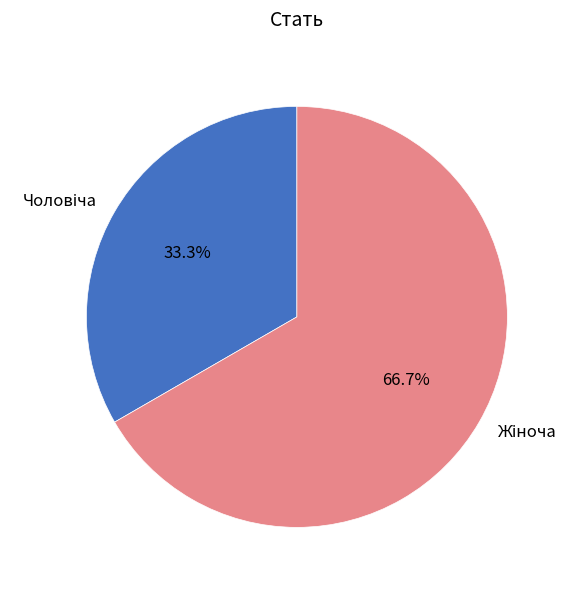

Does any single category account for the majority?

Yes